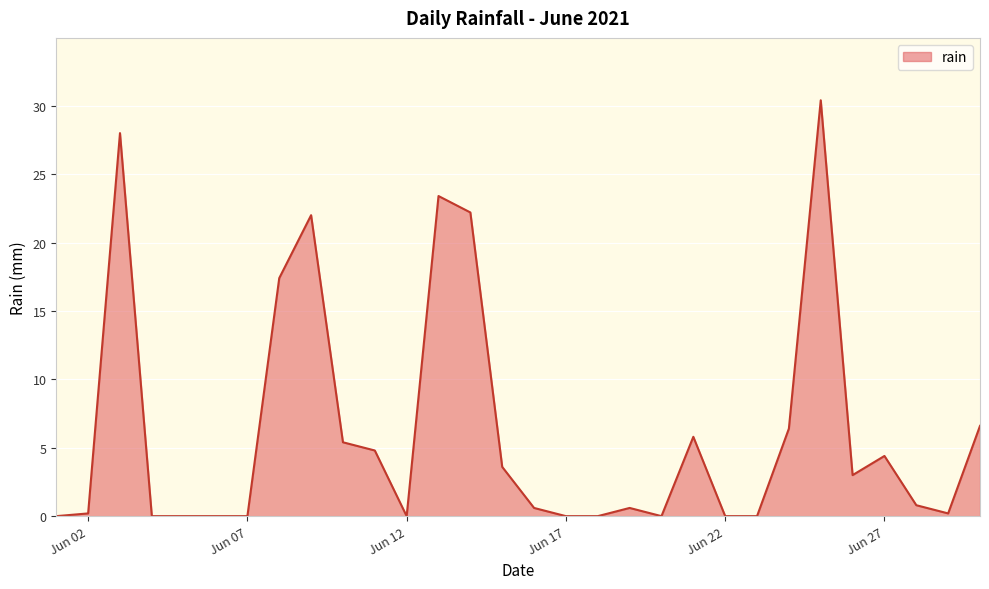

What is the greatest value displayed?

30.4